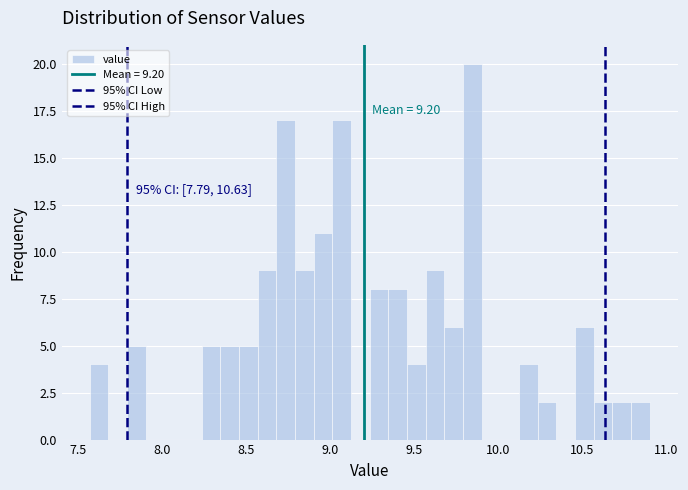

Read against the x-axis, roughly where is the centre of the tallest bar?

9.85